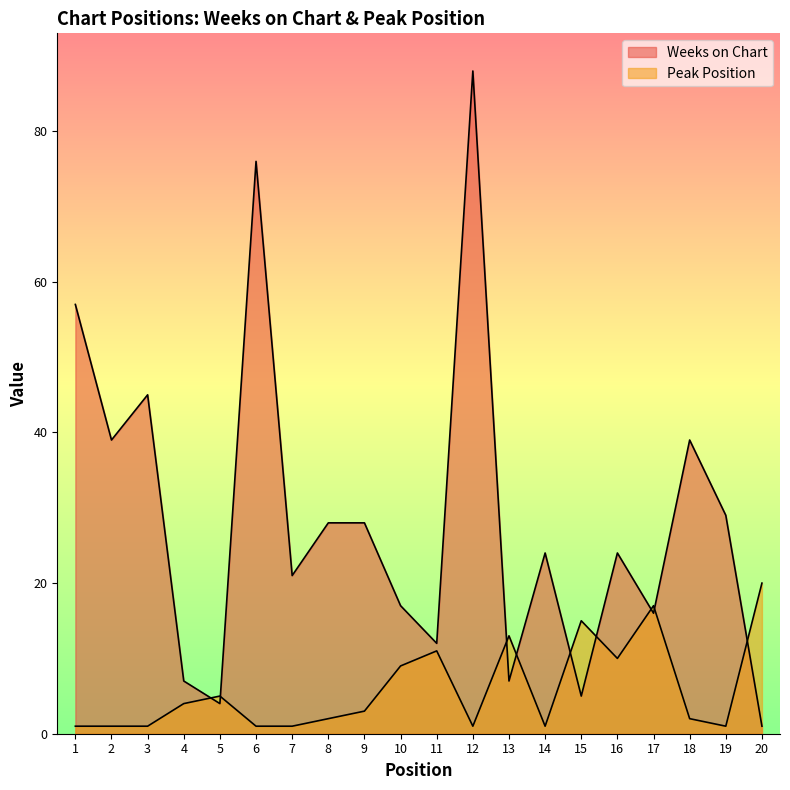

What is the value of the Peak Position point at the 20th from the left?

20